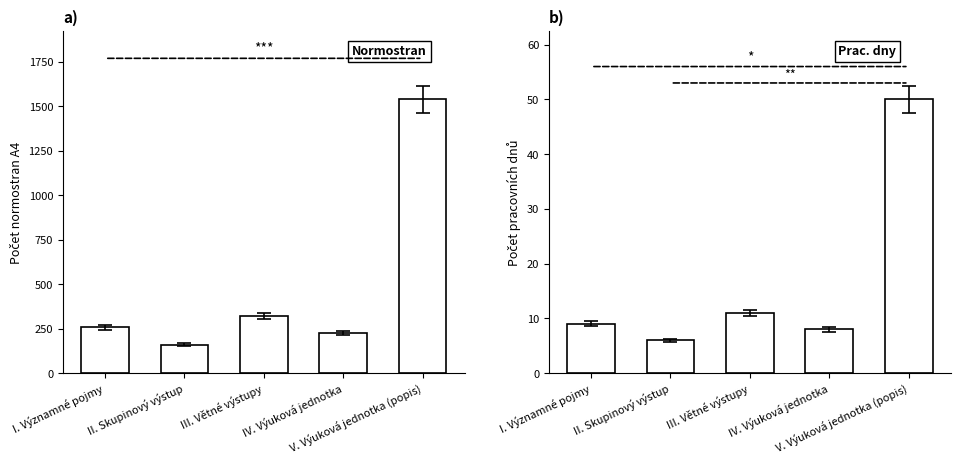

What is the lowest value of the Počet pracovních dnů series?

6.0